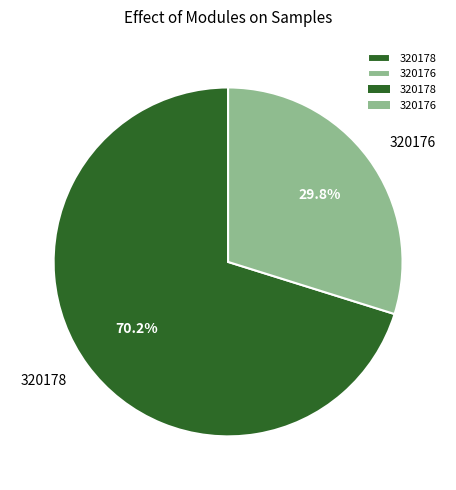

Approximately how many times larger is the value at 320176 compared to 320178?

0.4